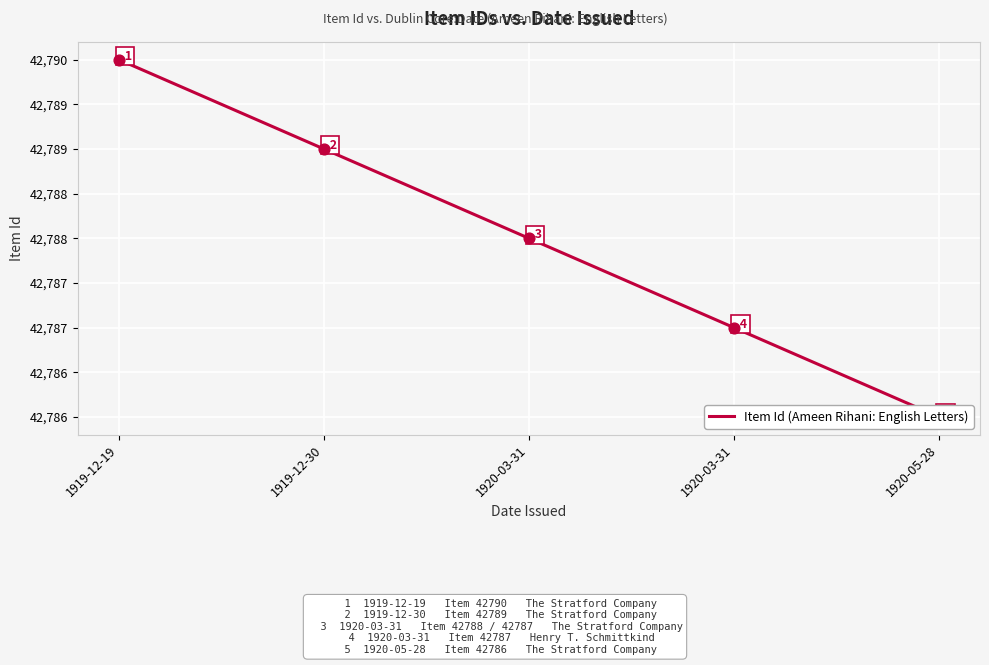

What is the change in value from 1919-12-19 to 1919-12-30?

-1